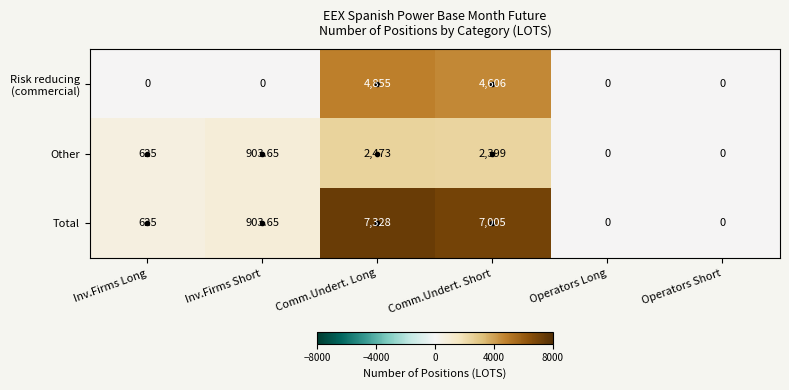

At which label is Other closest to 1236?

Inv.Firms Short